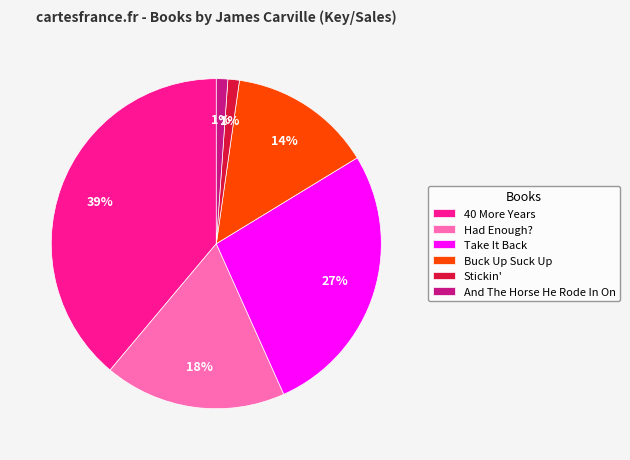

How many segments does this pie chart have?

6